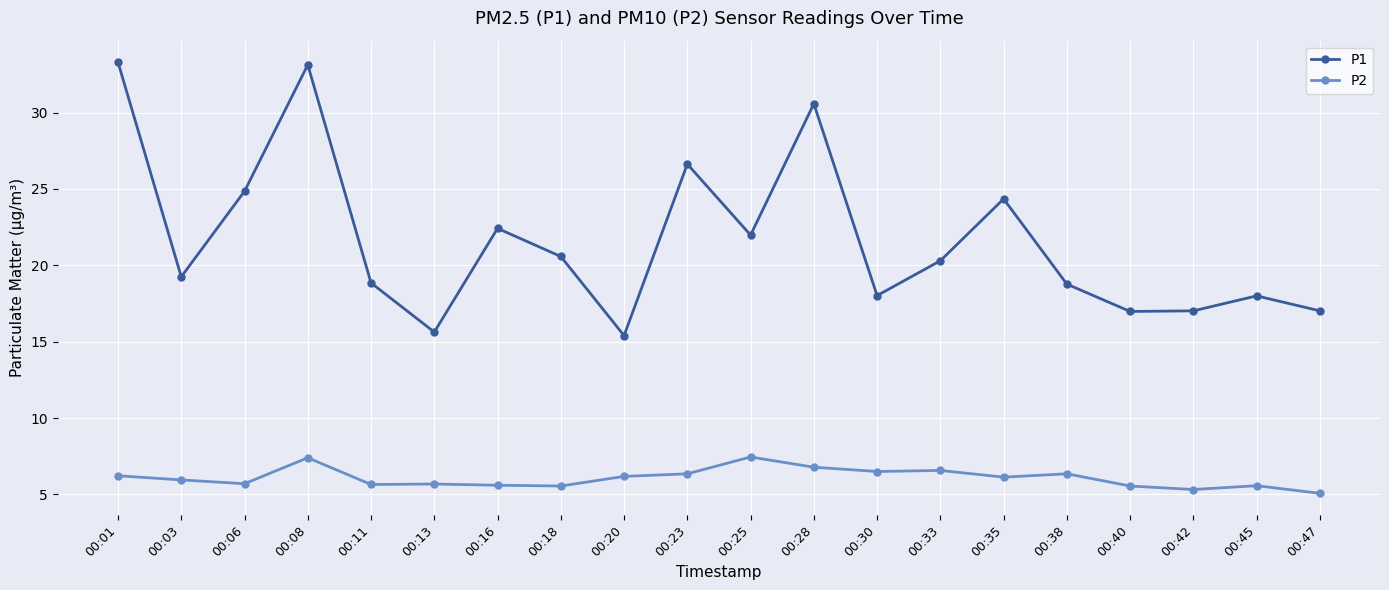

Rank the series by their average value, from lowest to highest.

P2, P1